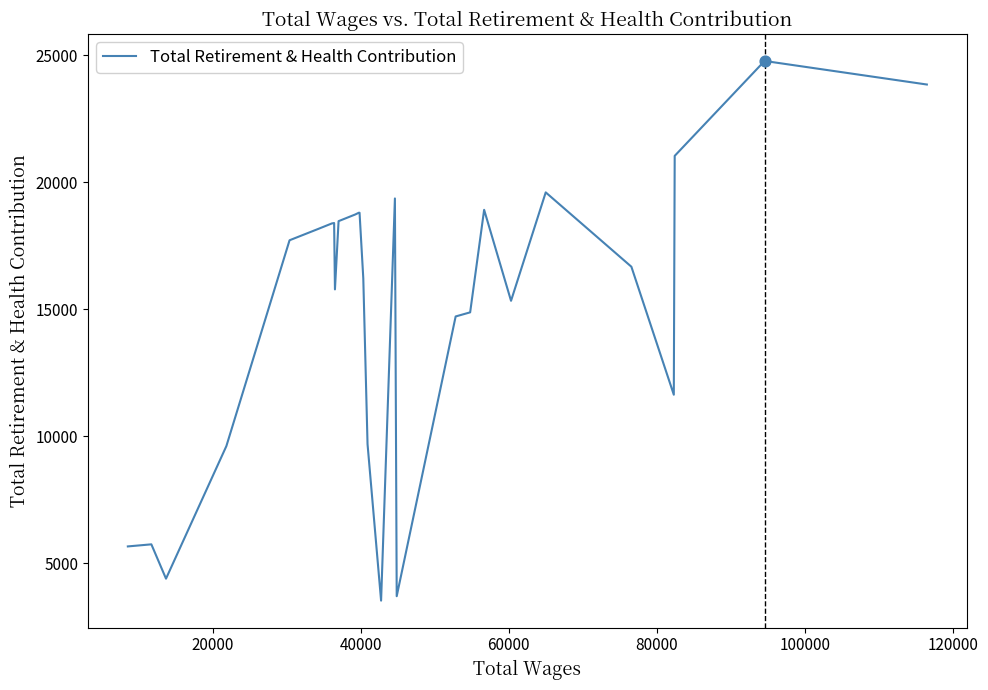

What is the difference between the maximum and minimum values?

21255